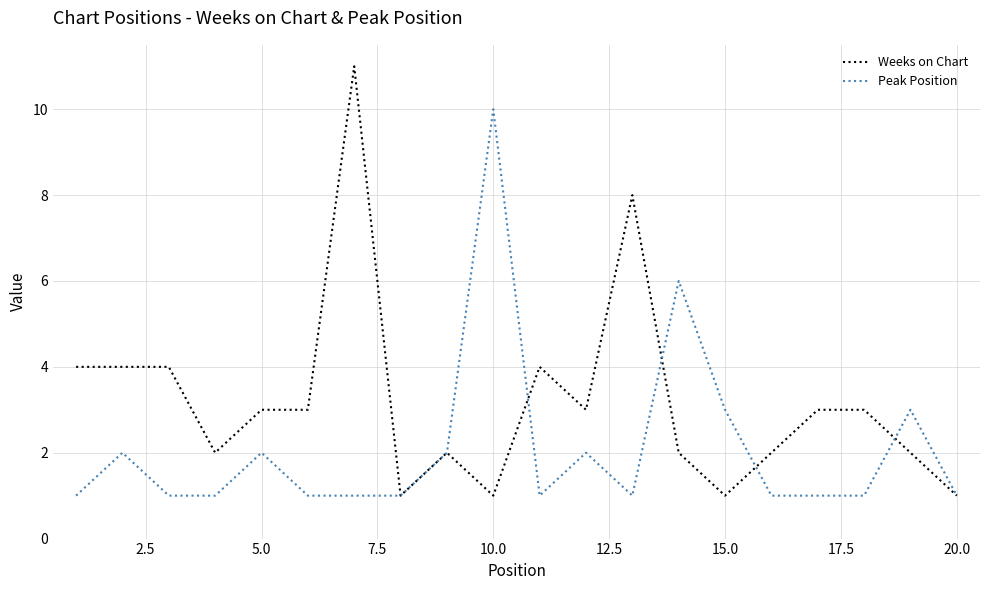

Which series has the largest range (max minus min)?

Weeks on Chart